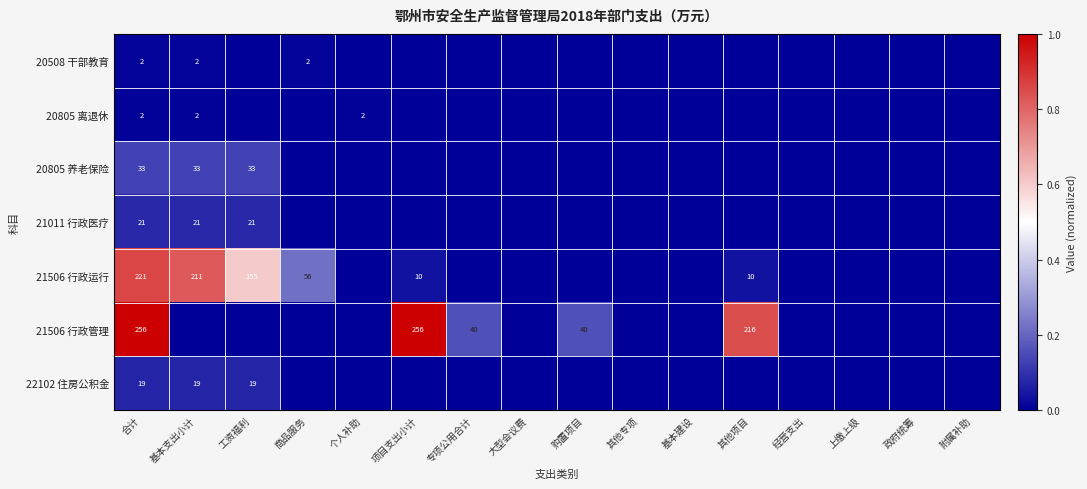

Count the number of categories in the chart.

16